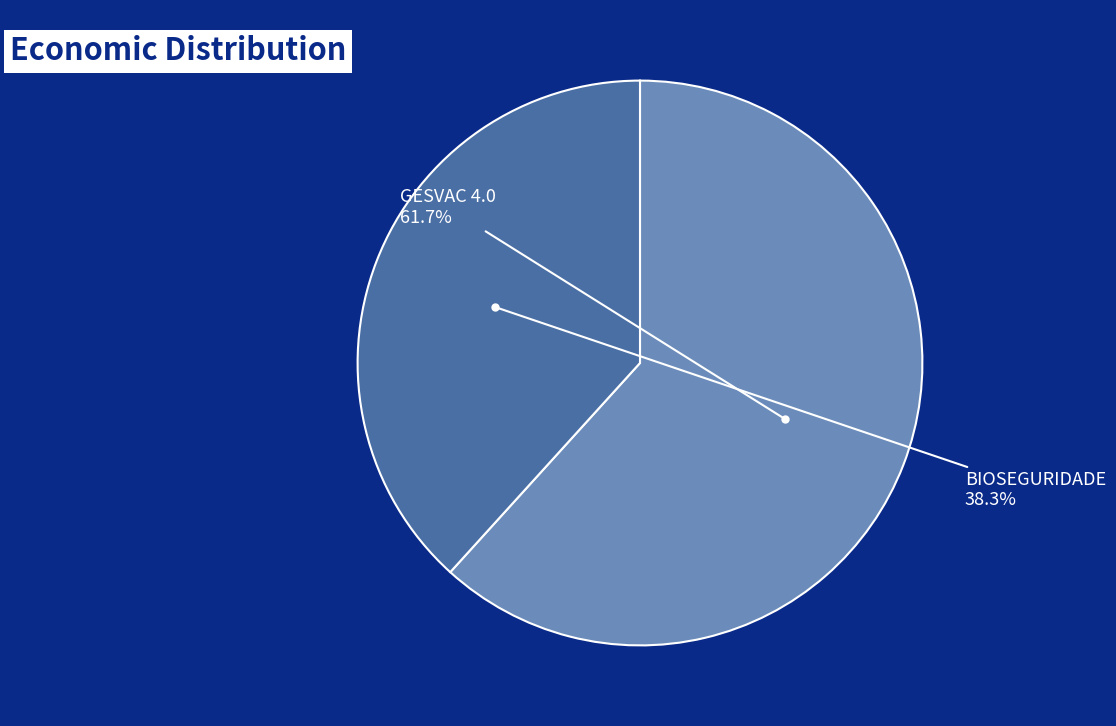

Is there any slice that represents more than half of the pie?

Yes